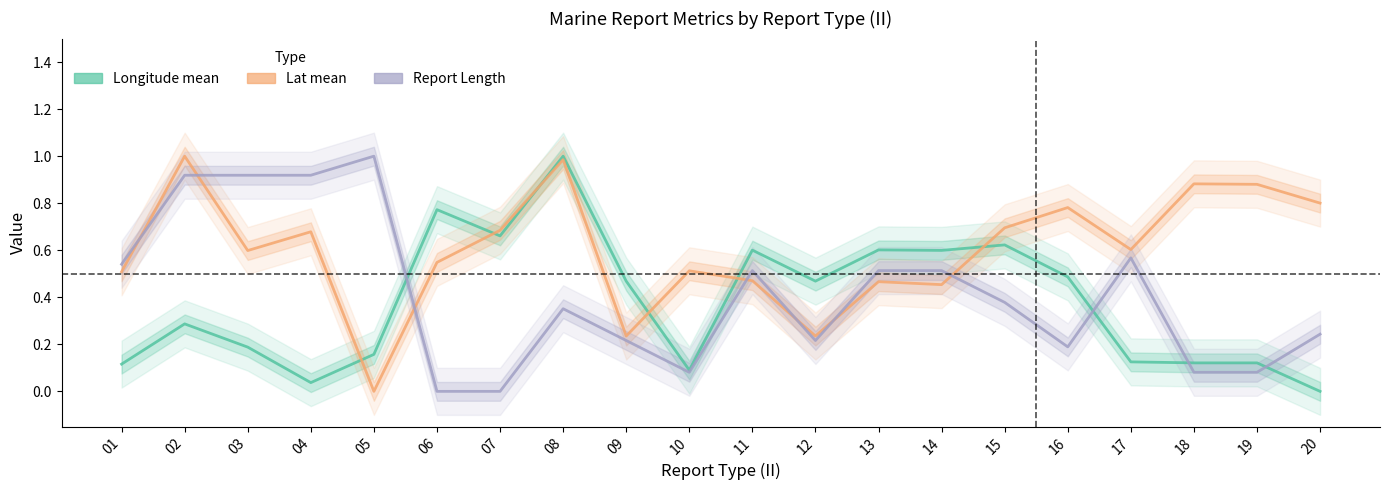

What is the highest value of the Report Length series?

1.0